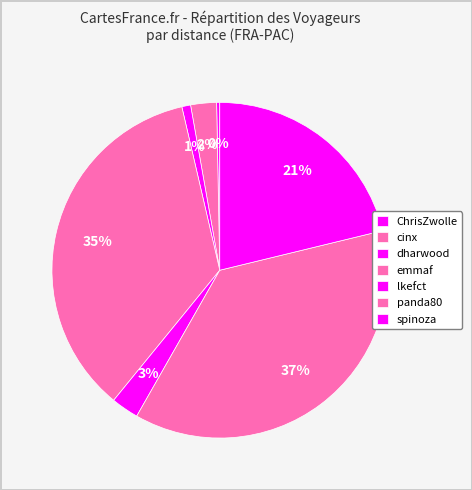

How many slices are in this pie chart?

7